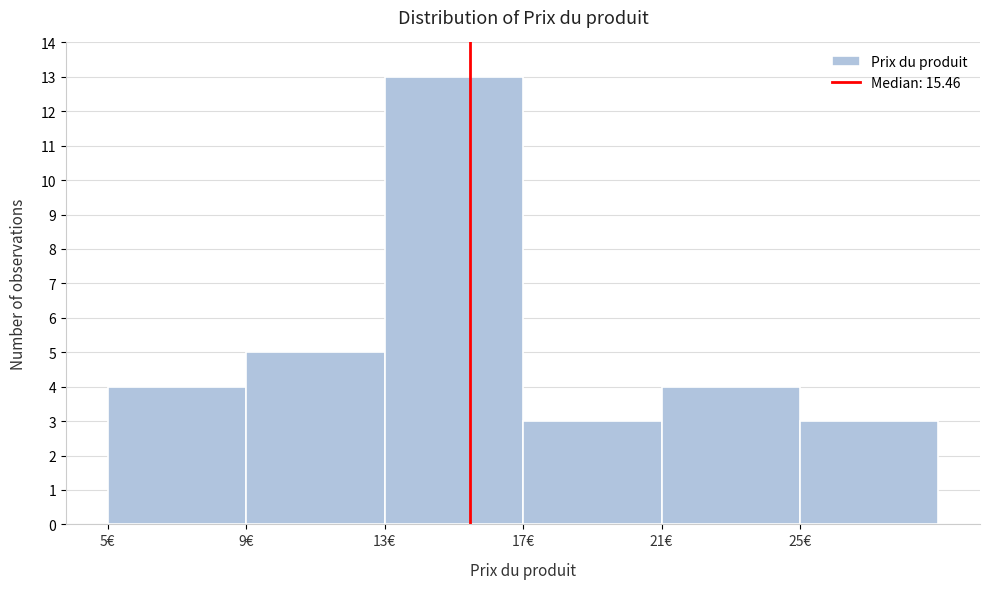

Reading left to right, transcribe this chart: for each bar, give the range it covers on the x-axis and its height. The values are not printed on the chart, so give them approximately, as read against the axis.

5 to 9: 4
9 to 13: 5
13 to 17: 13
17 to 21: 3
21 to 25: 4
25 to 29: 3